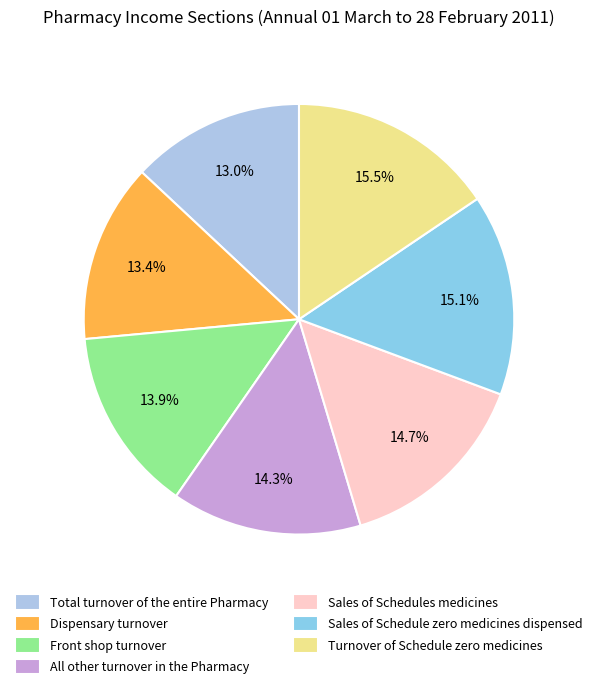

To the nearest percent, what is the combined percentage of Total turnover of the entire Pharmacy and Sales of Schedule zero medicines dispensed?

28%